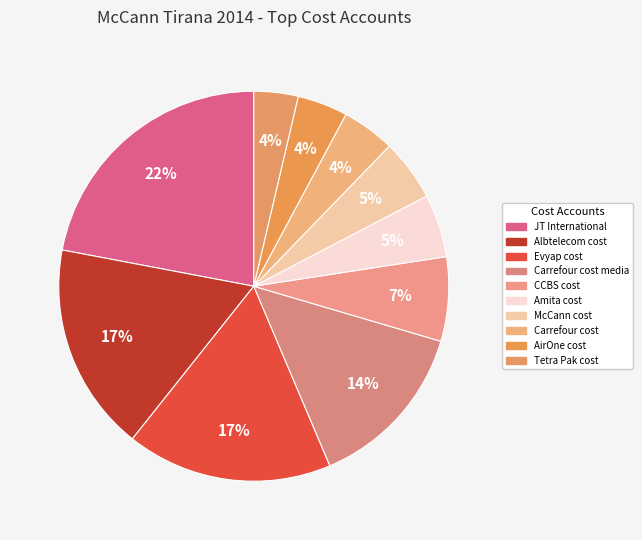

How many slices are in this pie chart?

10